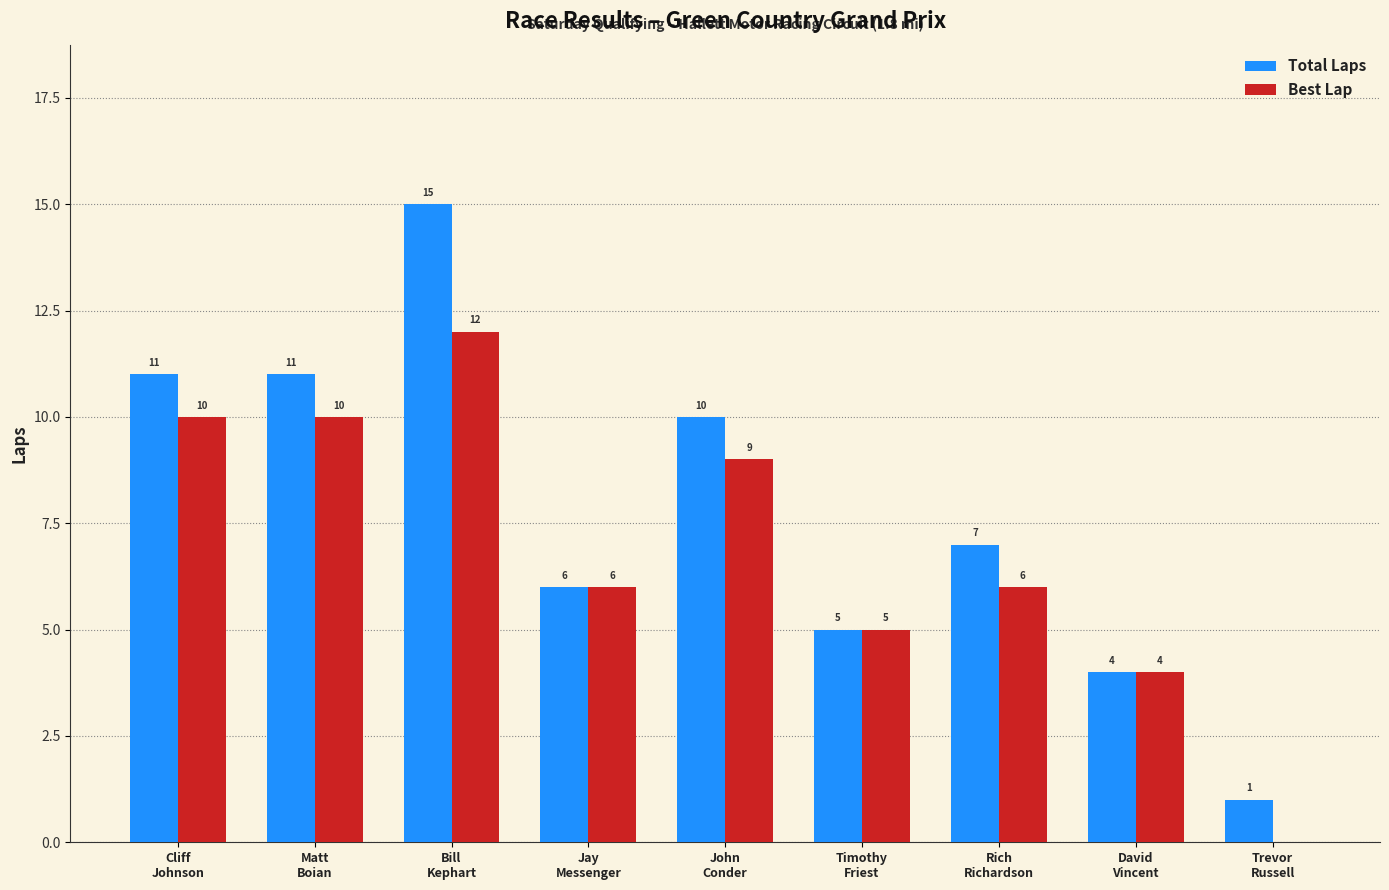

At which label is Total Laps closest to 8?

Rich
Richardson